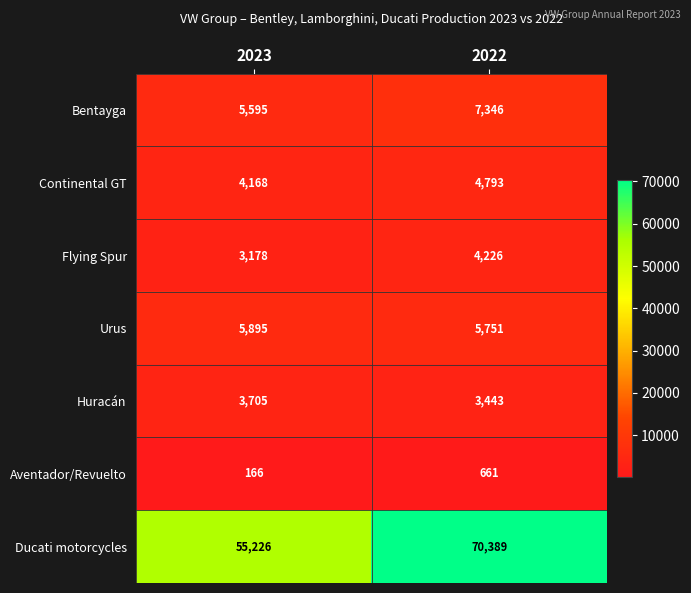

How many distinct data groups are displayed?

7